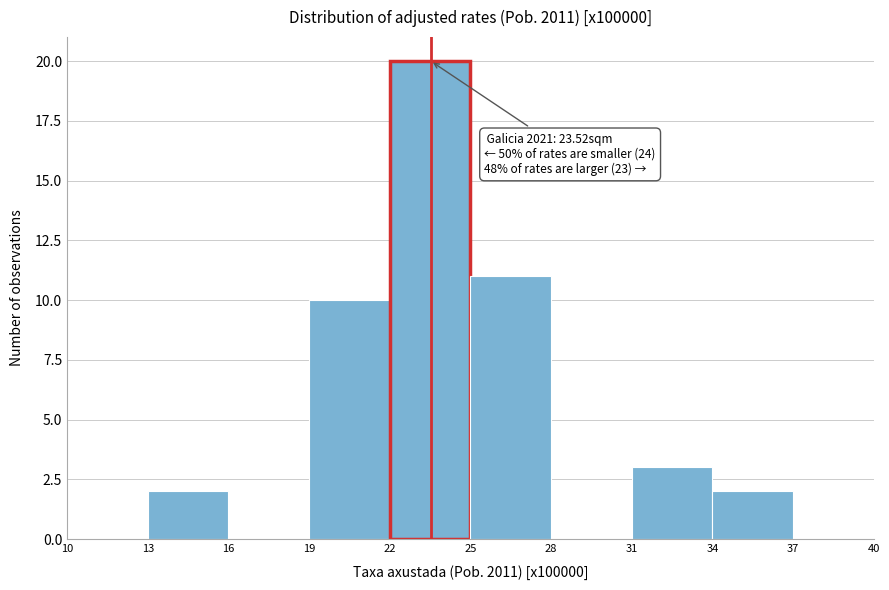

Over which range of the x-axis is the bar tallest?

22 to 25